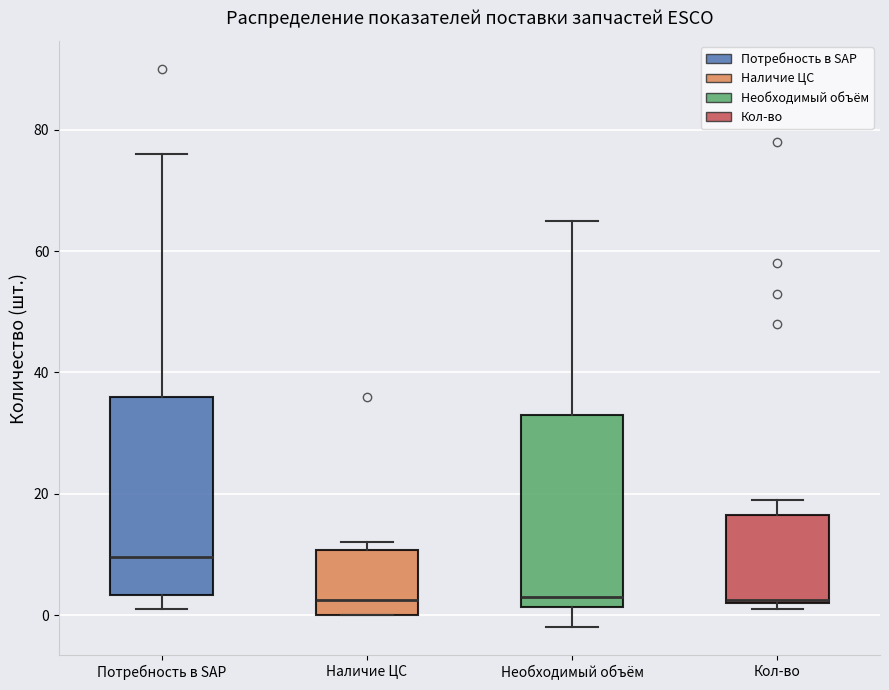

Where is the upper edge of the box for Потребность в SAP on the y-axis? The values are not printed on the chart, so give them approximately, as read against the axis.

36